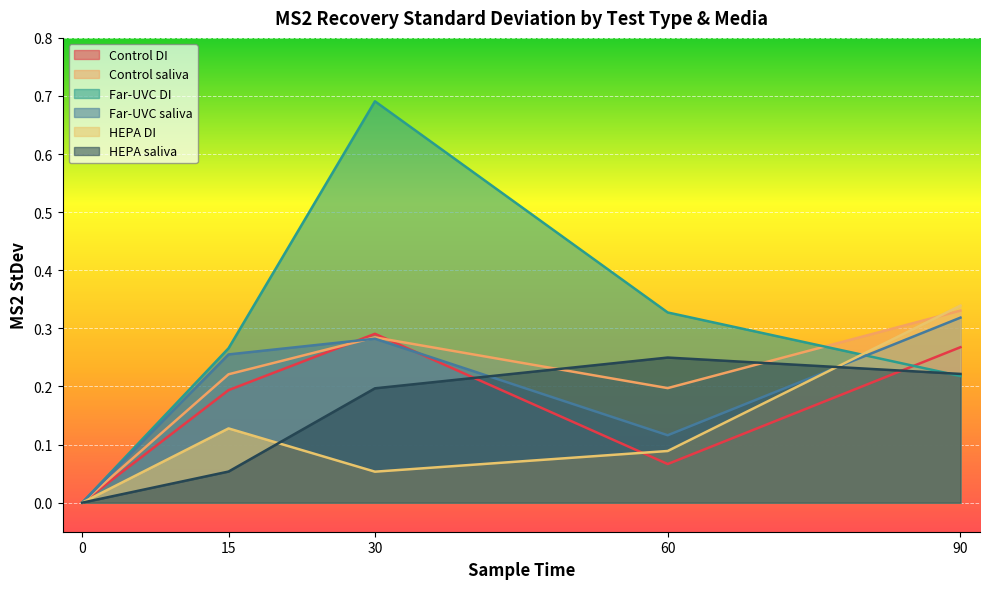

True or false: Control DI has a value of 0.1 at 90.

False